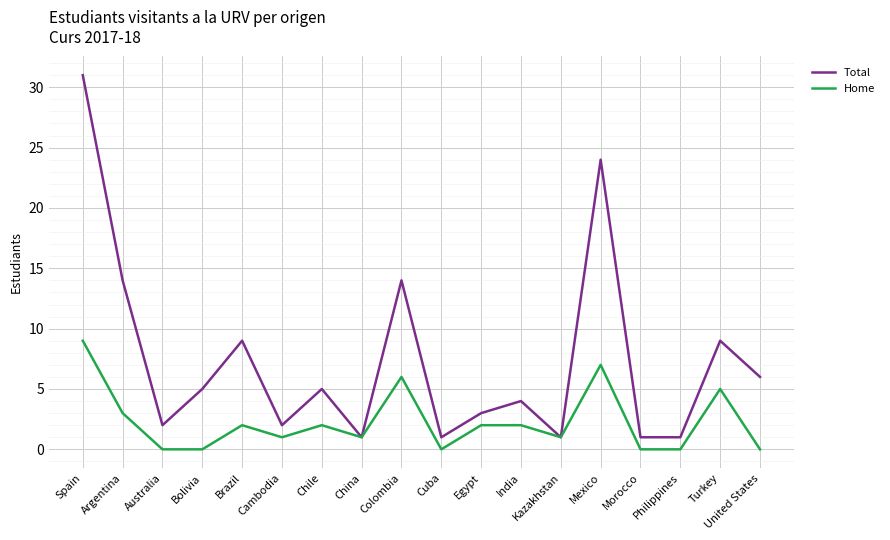

Which series has the largest range (max minus min)?

Total